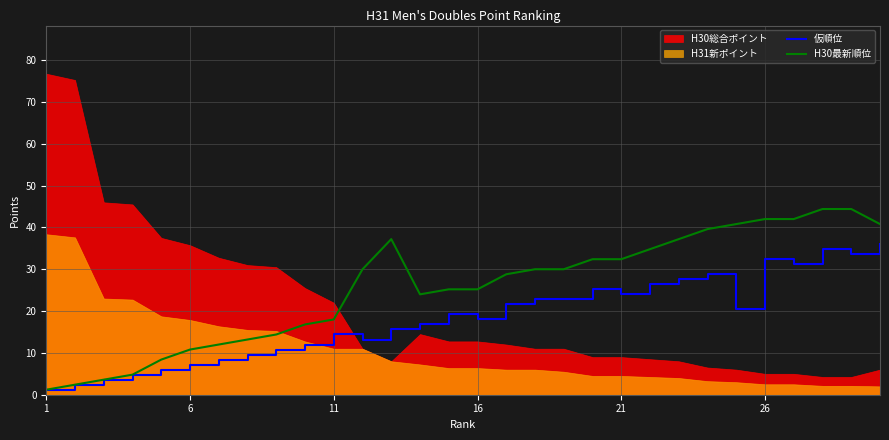

The value of 仮順位 at 16 is 32.0. True or false?

False